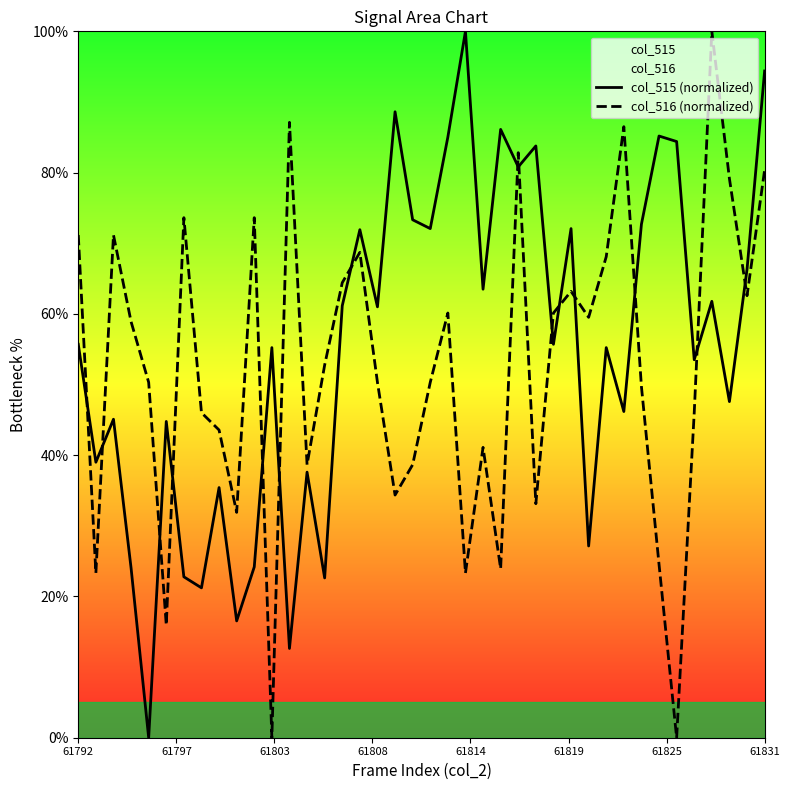

What is the difference between the maximum and minimum values in the col_516 (normalized) series?

100.0